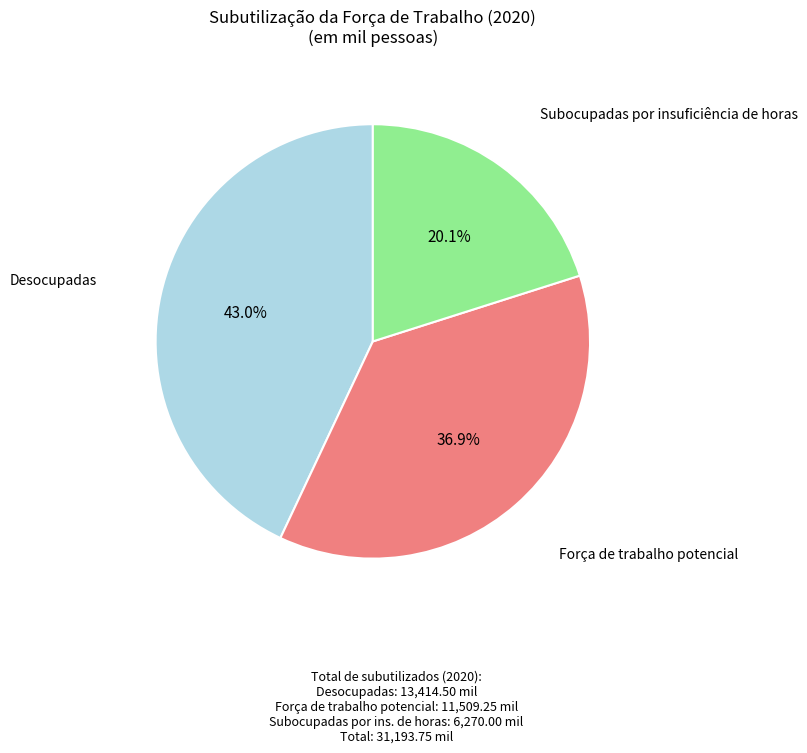

Is there a majority slice in this chart?

No